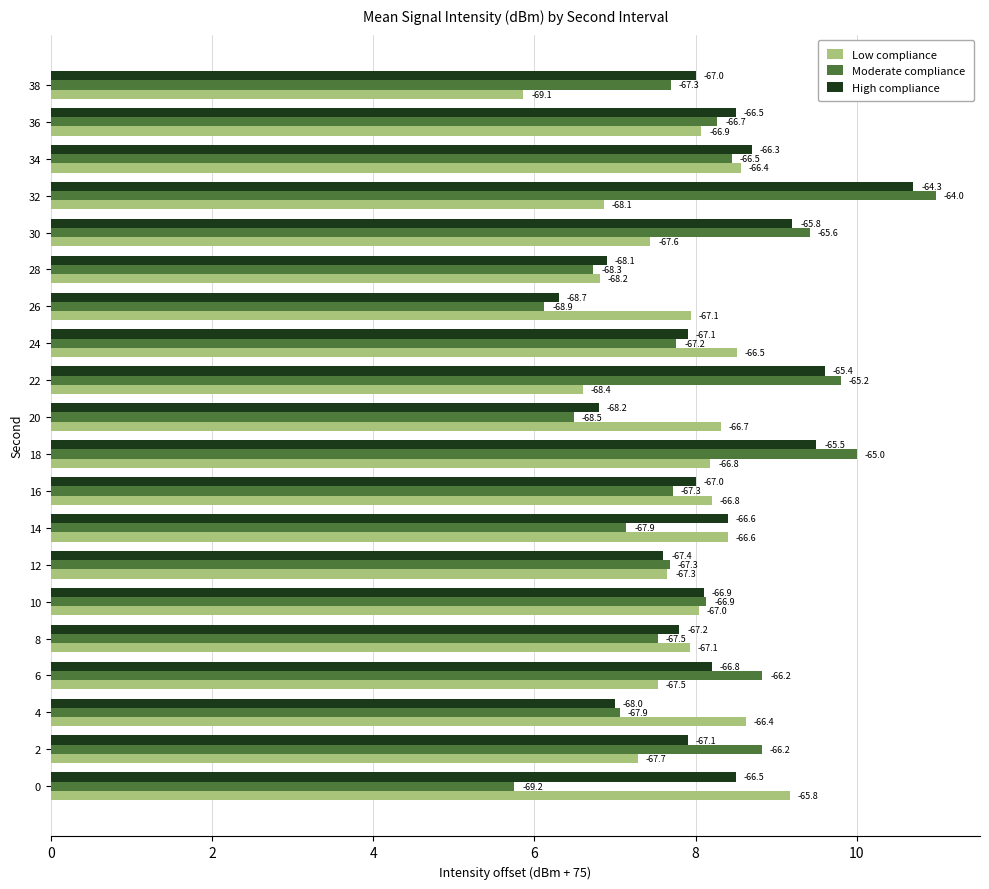

Which series has the widest spread of values?

Moderate compliance